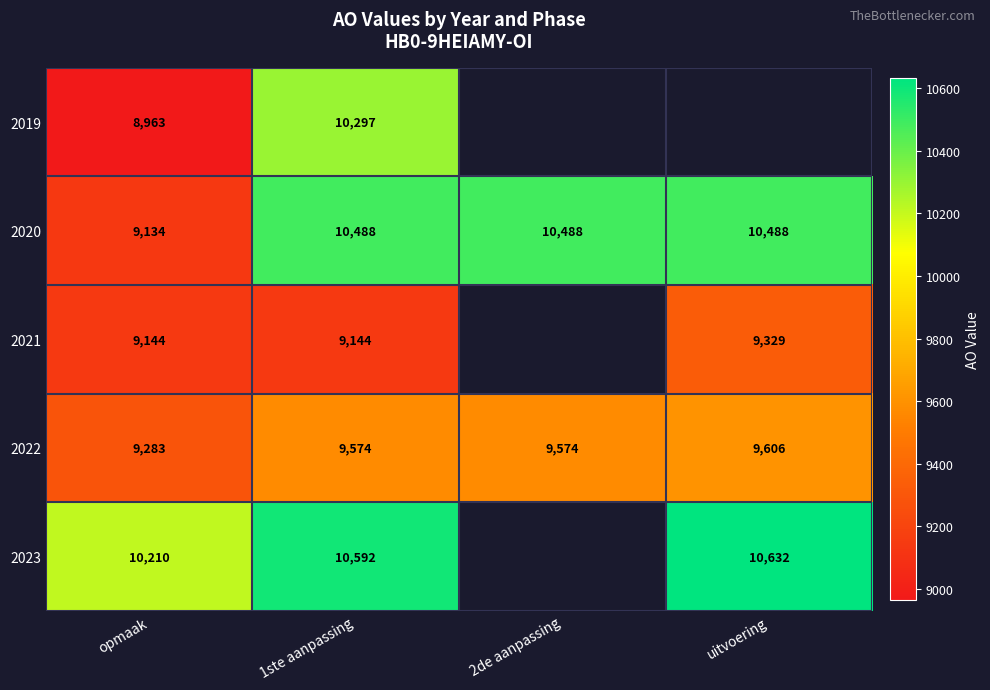

At opmaak, list the series in order from largest to smallest.

2023, 2022, 2021, 2020, 2019